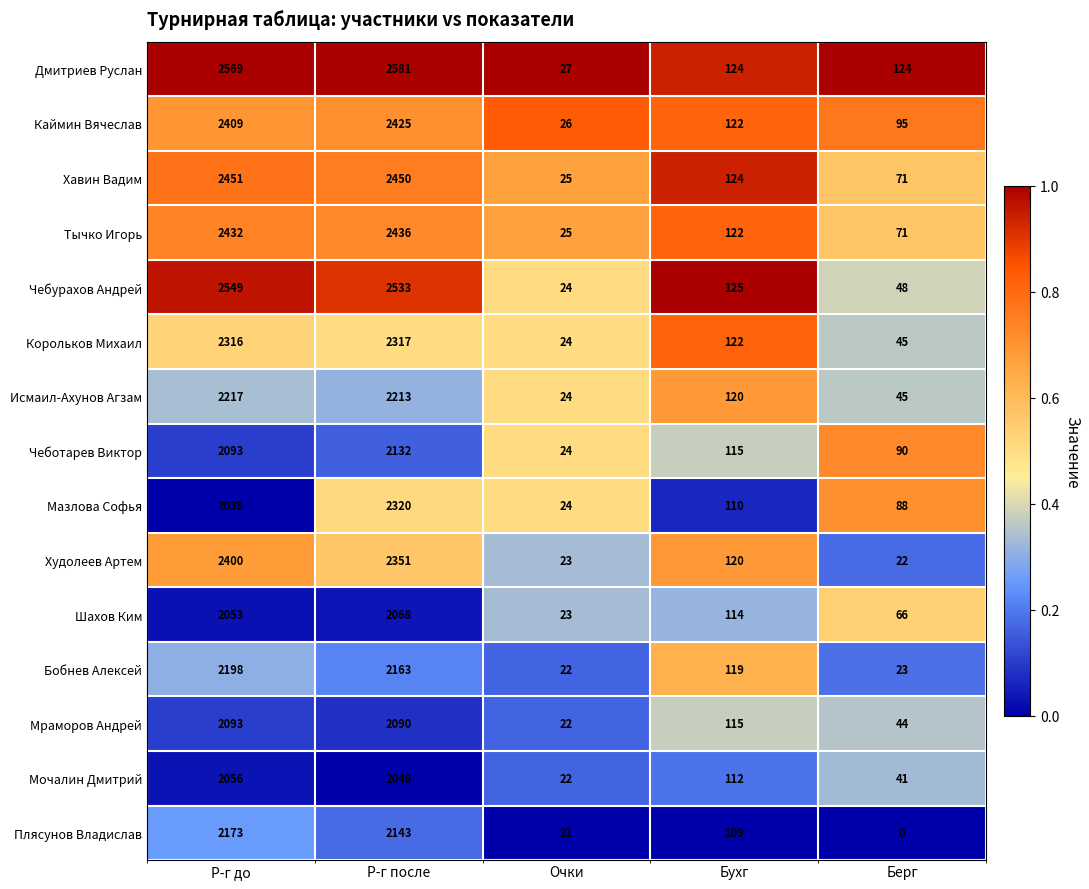

What is the sum of the Мазлова Софья values at Р-г после and Бухг?

2430